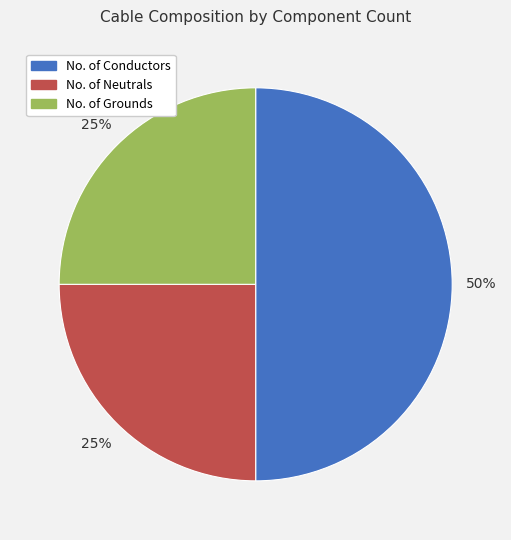

Combined, do No. of Grounds and No. of Conductors account for over 50%?

Yes